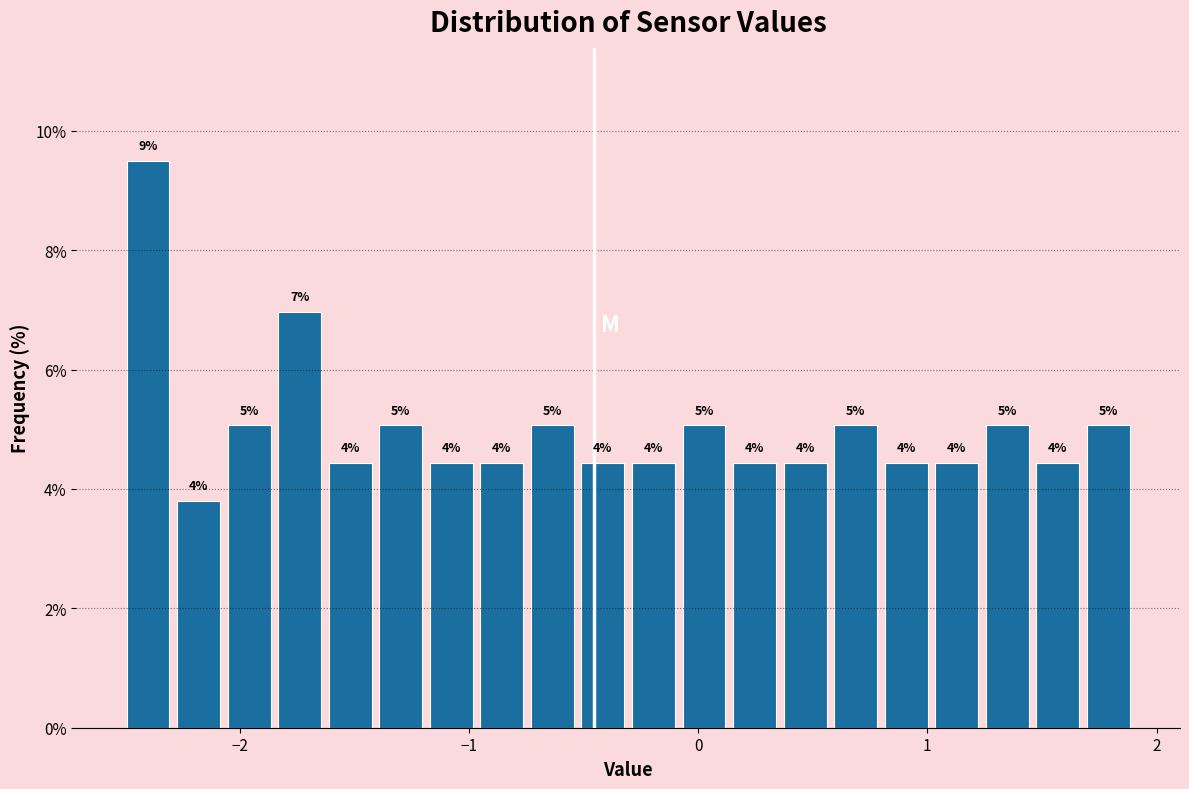

Around what value on the x-axis is the tallest bar? Give the approximate position of its centre, as read against the axis.

-2.4